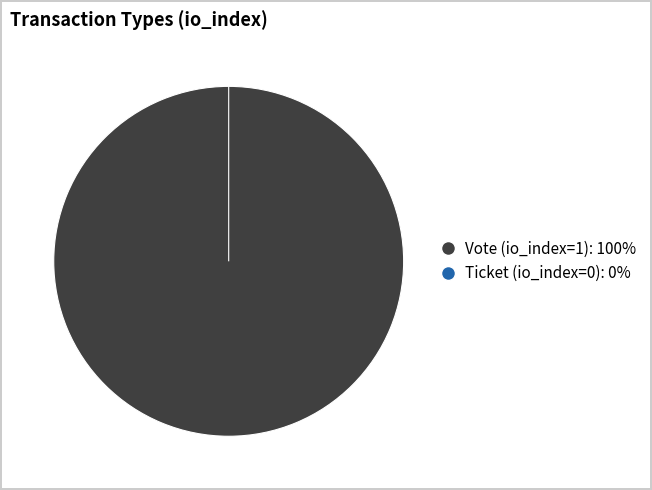

Which slice is the smallest?

Ticket (io_index=0)